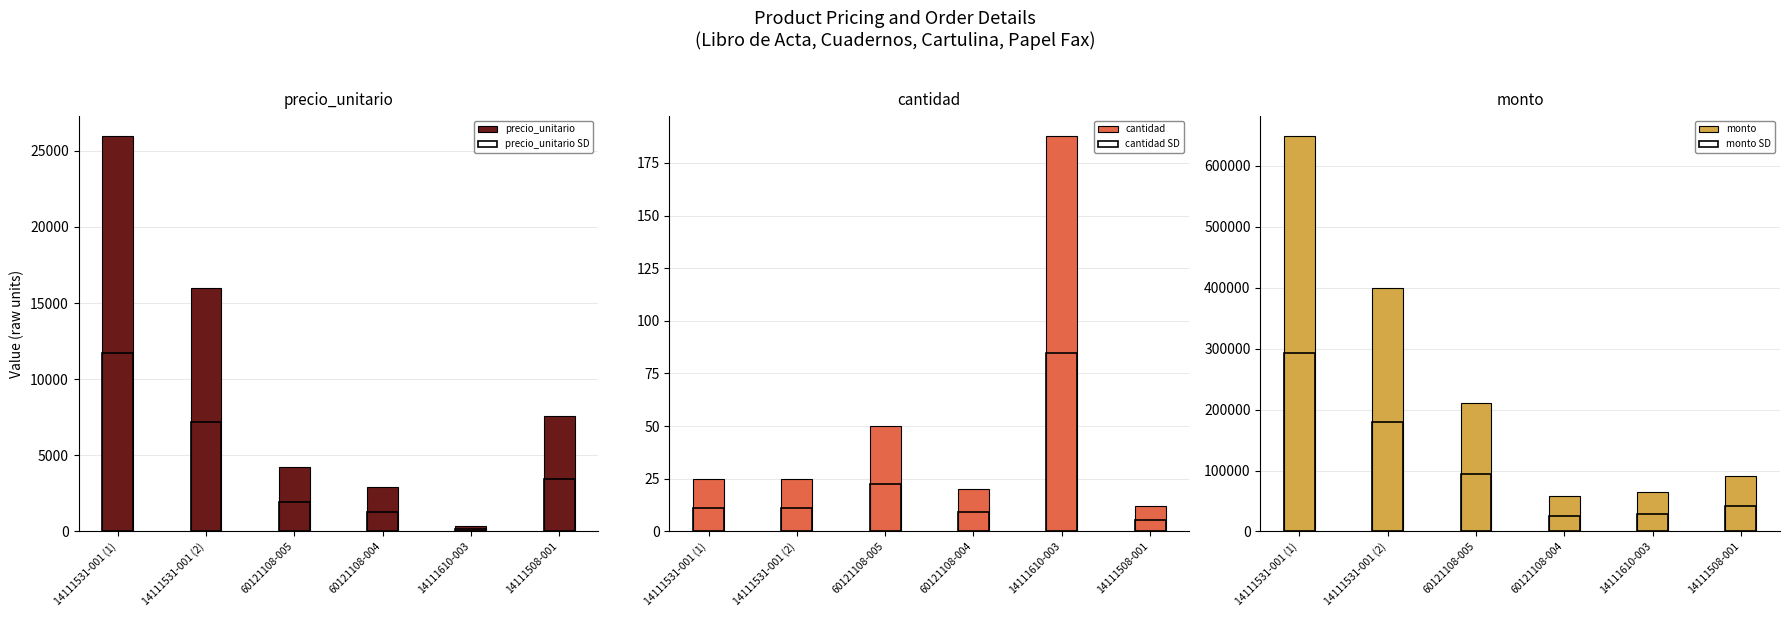

Between 60121108-004 and 14111610-003, which is larger?

60121108-004